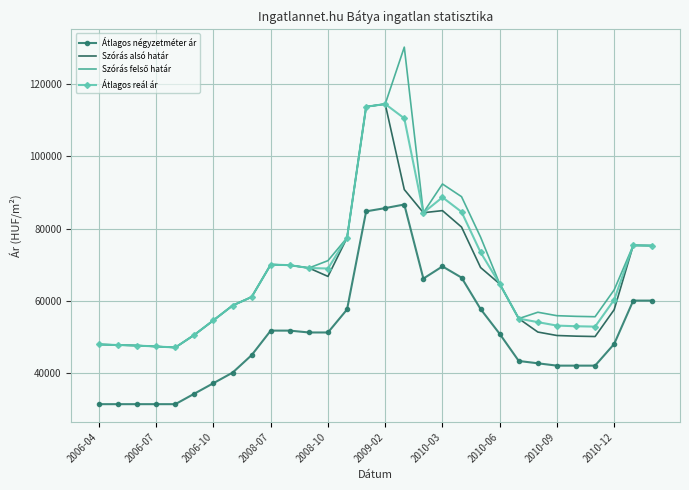

What is the highest value of the Szórás alsó határ series?

114561